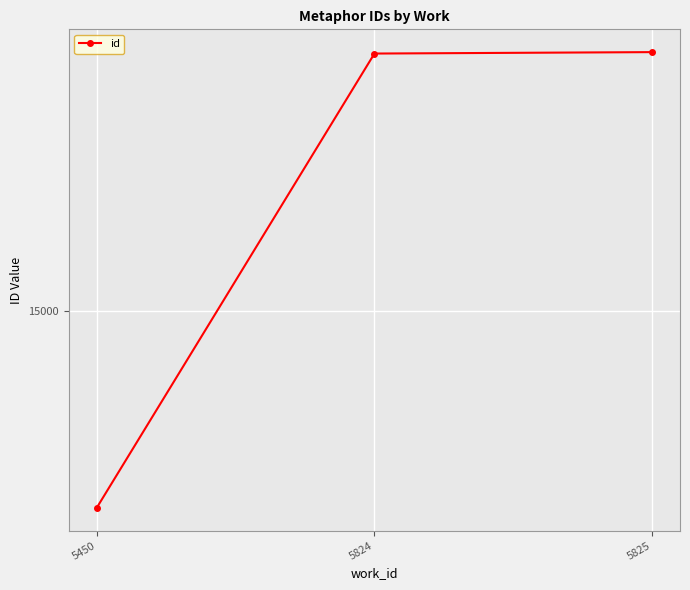

What is the greatest value displayed?

15544